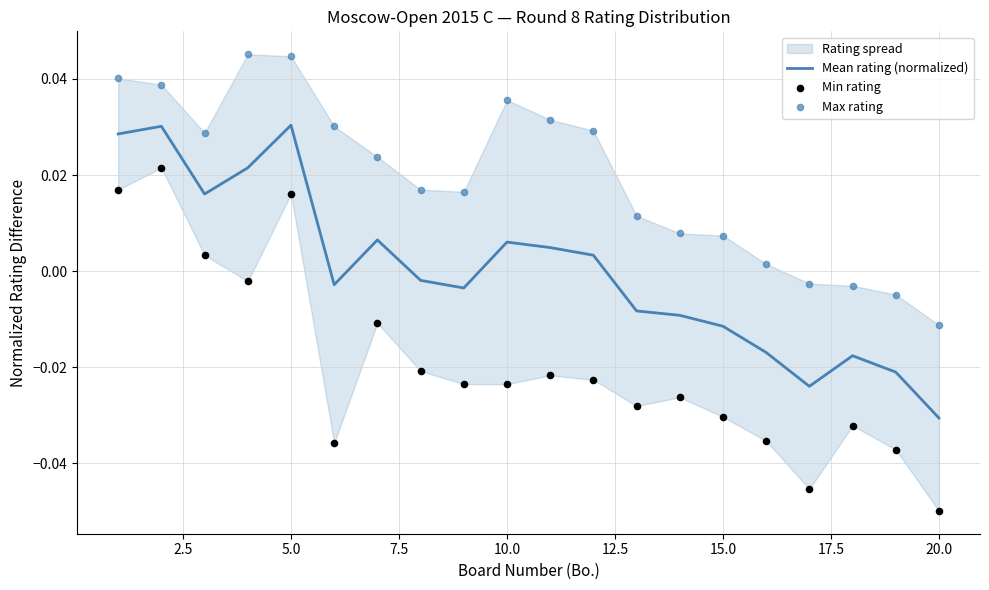

At which label does Mean rating (normalized) reach its minimum?

20.0